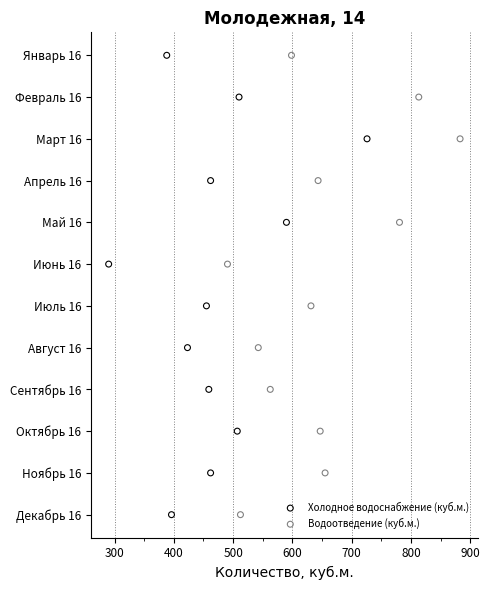

What are all the series names shown in the legend?

Холодное водоснабжение (куб.м.), Водоотведение (куб.м.)